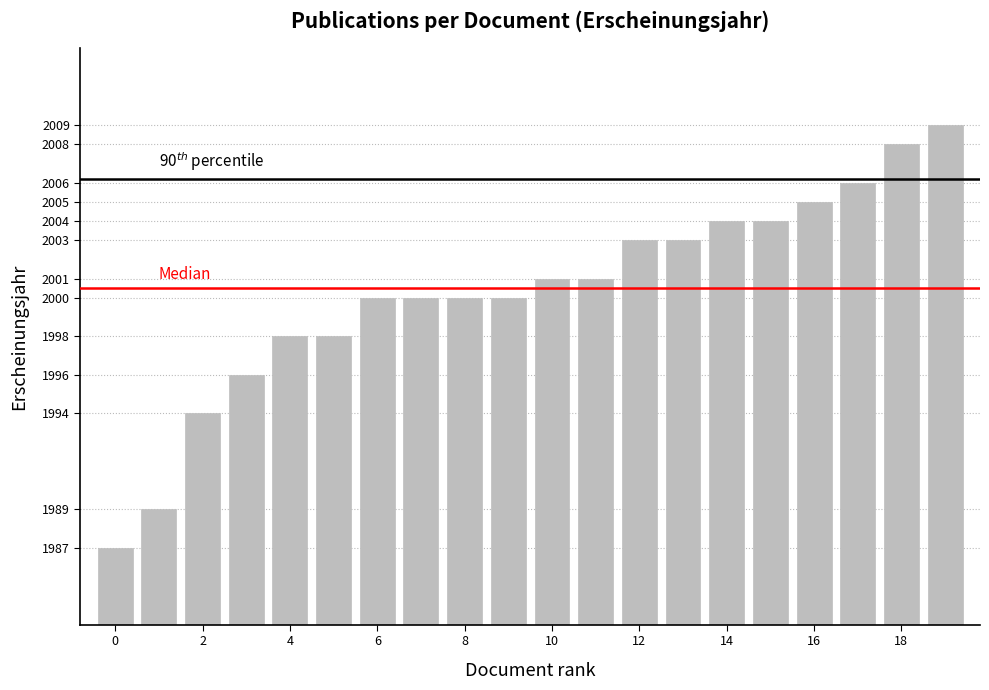

What is the sum of all values?

40006